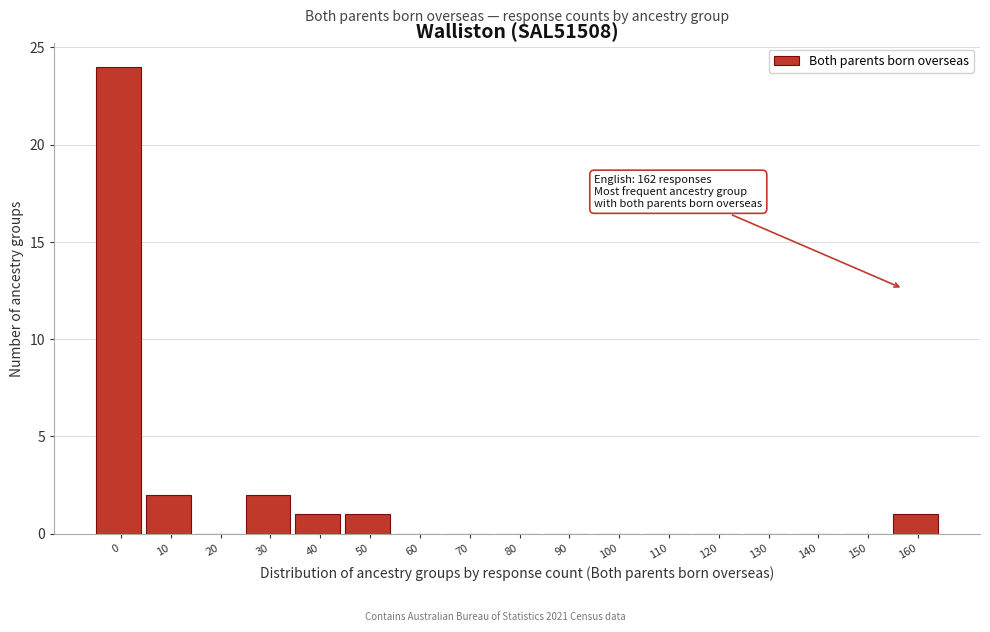

Reading left to right, list all the values displayed in this chart.

0=24	10=2	20=0	30=2	40=1	50=1	60=0	70=0	80=0	90=0	100=0	110=0	120=0	130=0	140=0	150=0	160=1